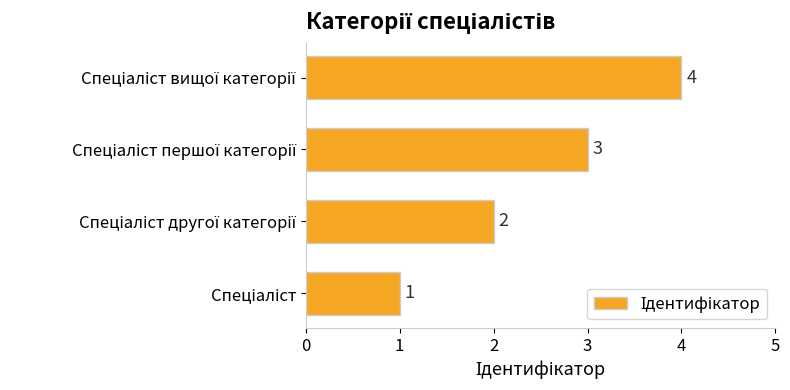

What is the maximum value shown in the chart?

4